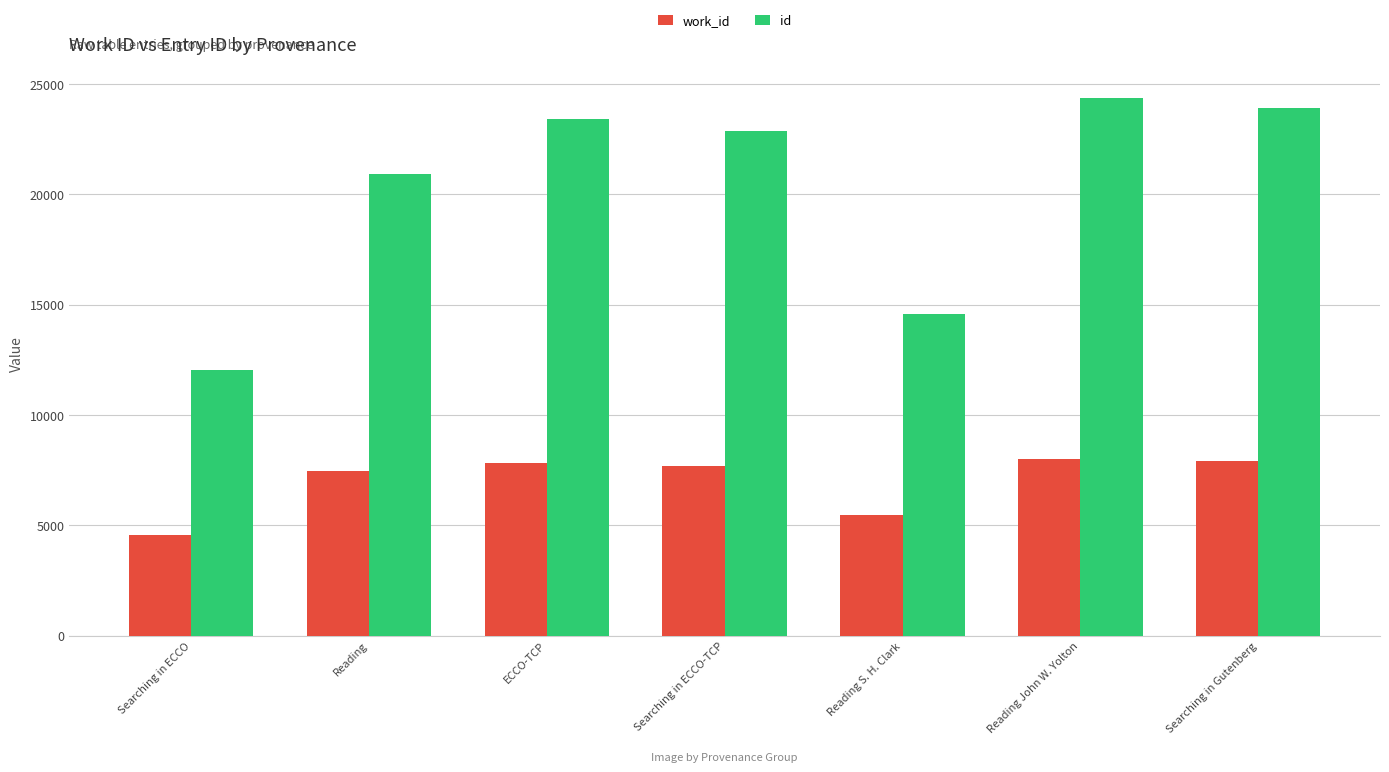

Is it true that id equals 15908 at Searching in ECCO?

False